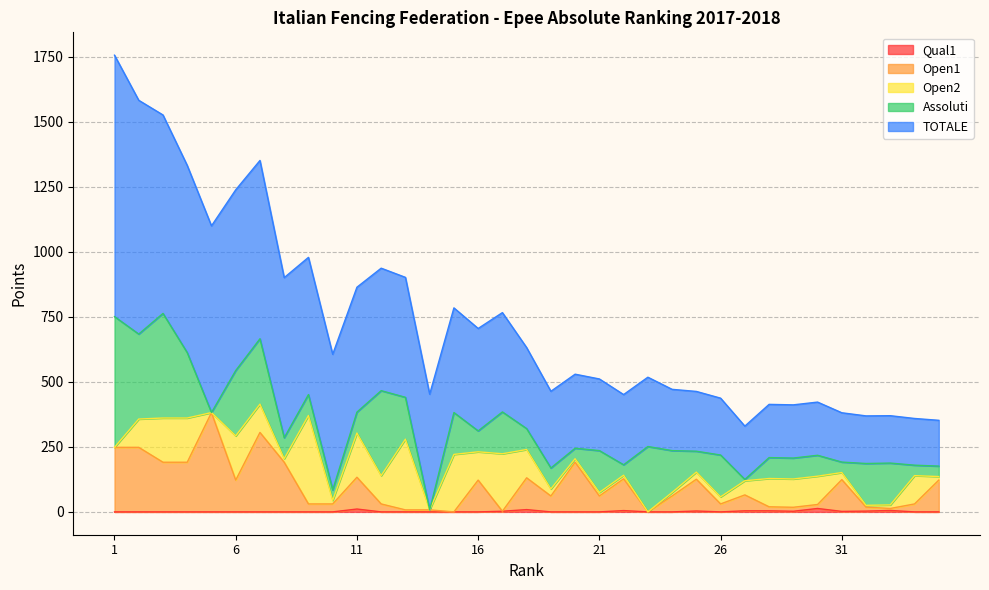

Which label corresponds to the largest value in the chart?

1